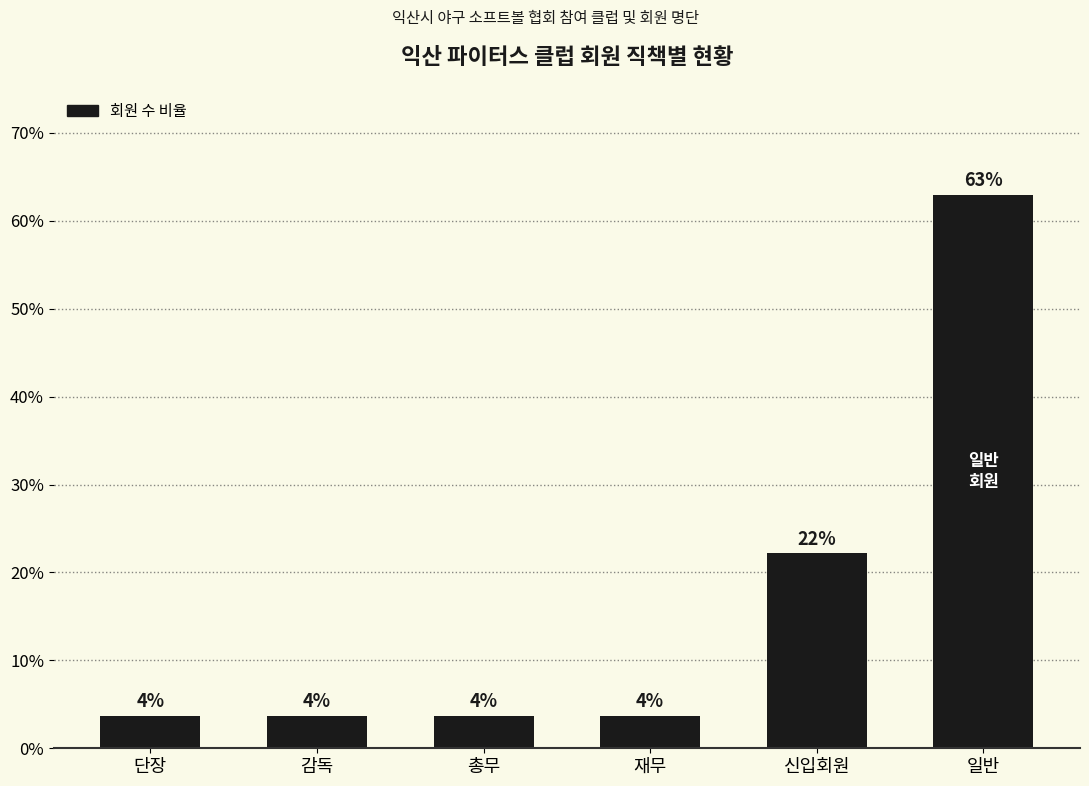

List the labels in order of value, largest first.

일반, 신입회원, 단장, 감독, 총무, 재무